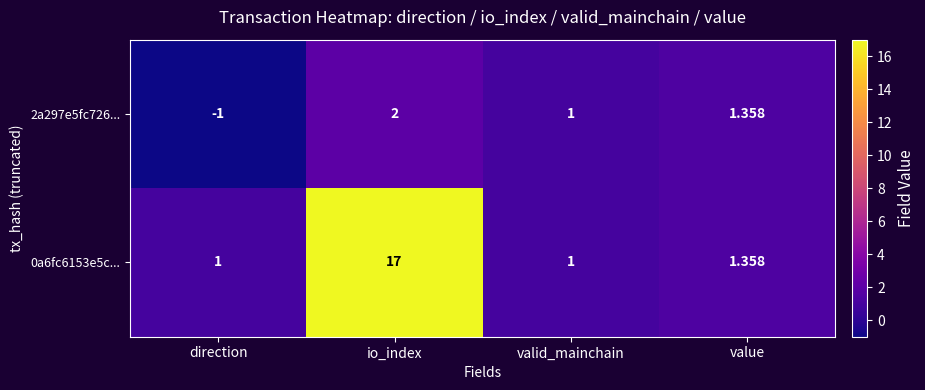

Which label corresponds to the largest value in the chart?

io_index